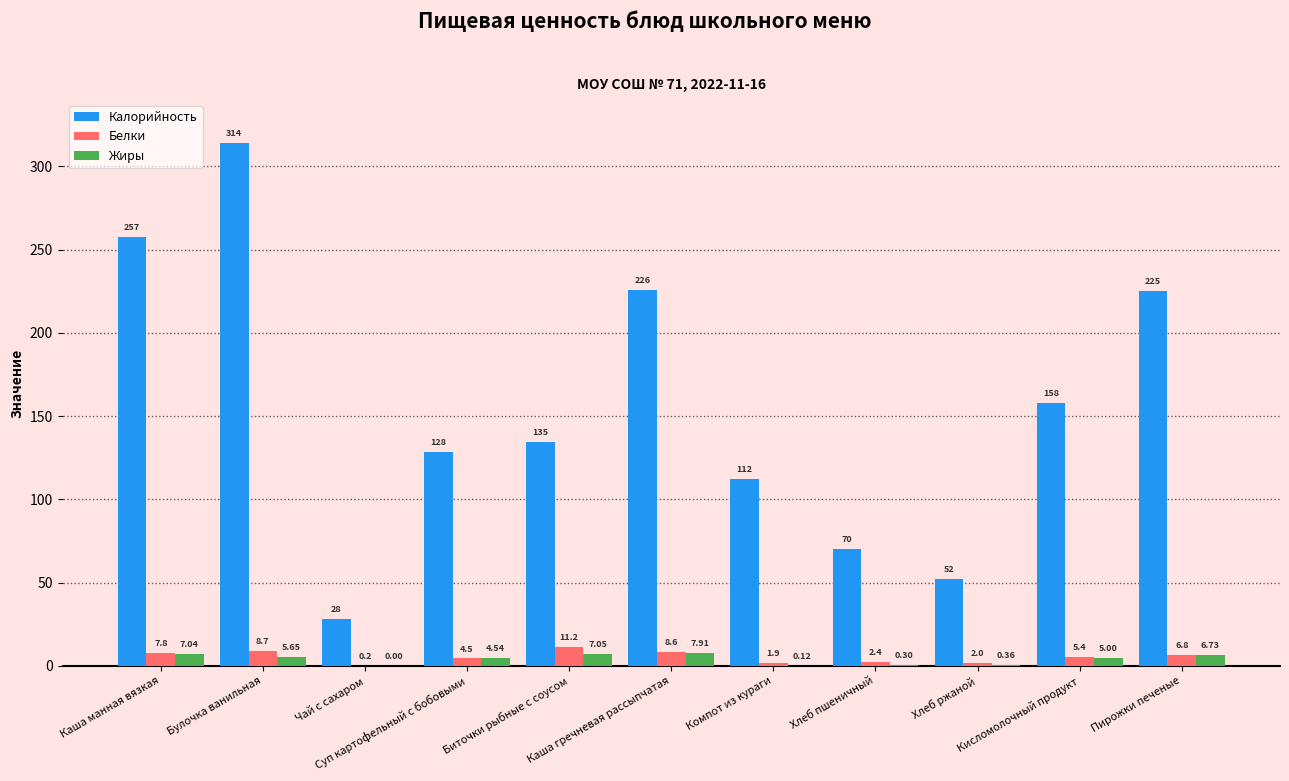

Which series has the largest total across all categories?

Калорийность